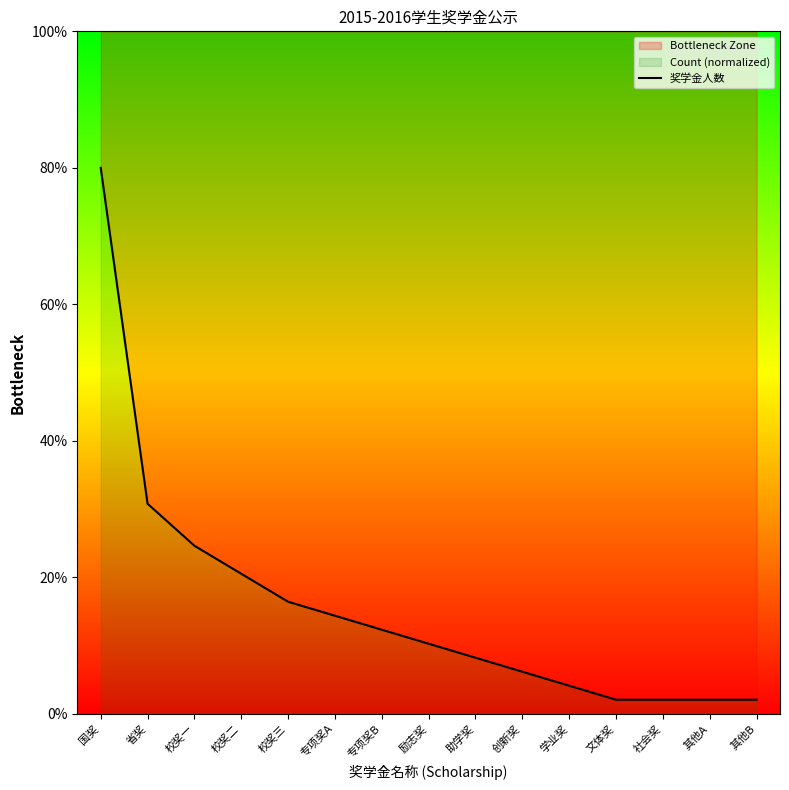

Approximately how many times larger is the value at 校奖一 compared to 其他B?

12.0